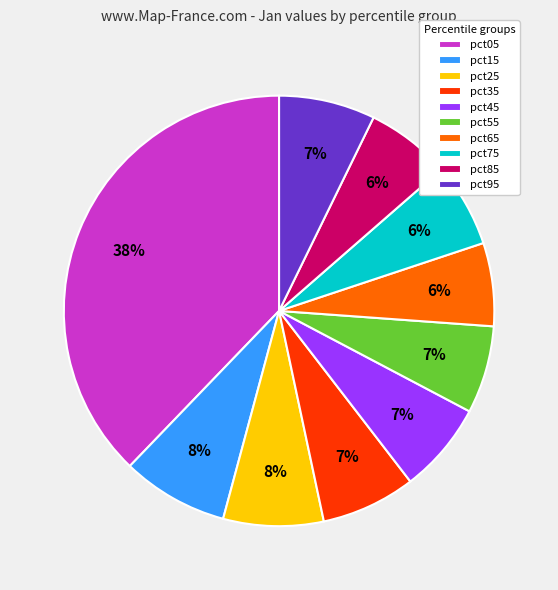

To the nearest percent, what is the difference between the largest and smallest slice percentages?

32%